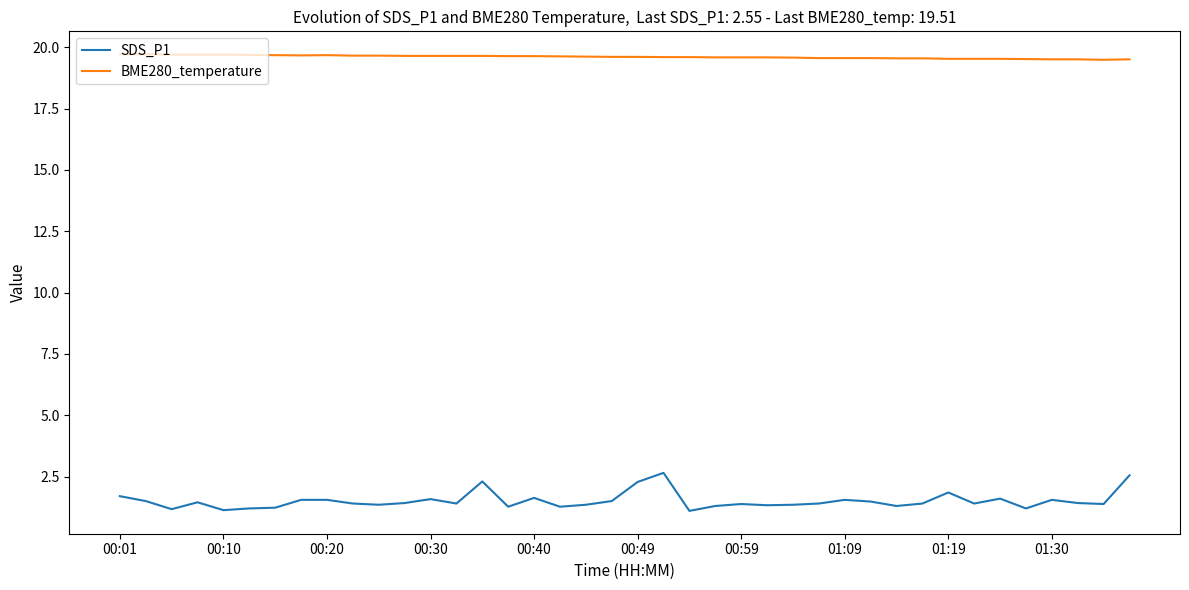

What is the smallest value displayed?

1.1